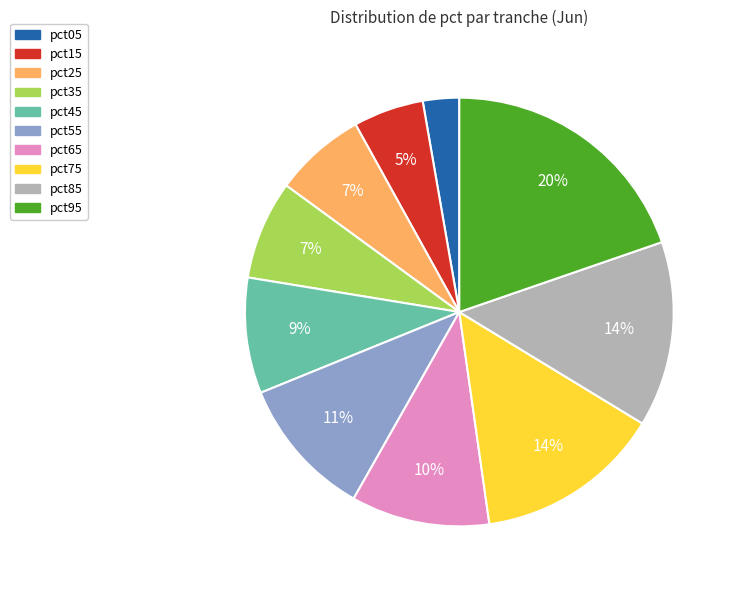

How many slices are in this pie chart?

10